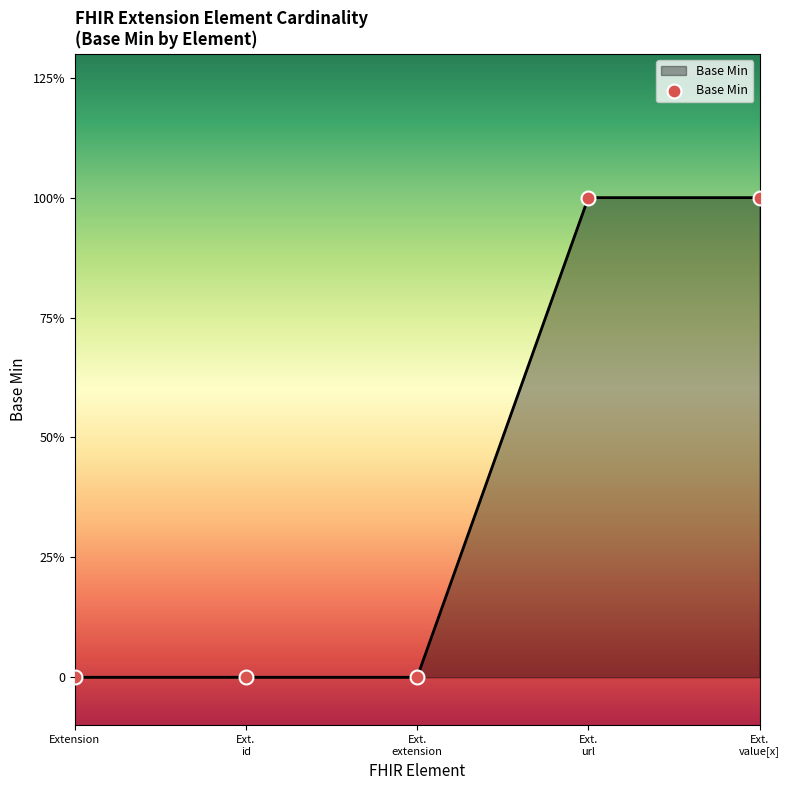

Between Ext. value[x] and Ext. id, which is larger?

Ext. value[x]